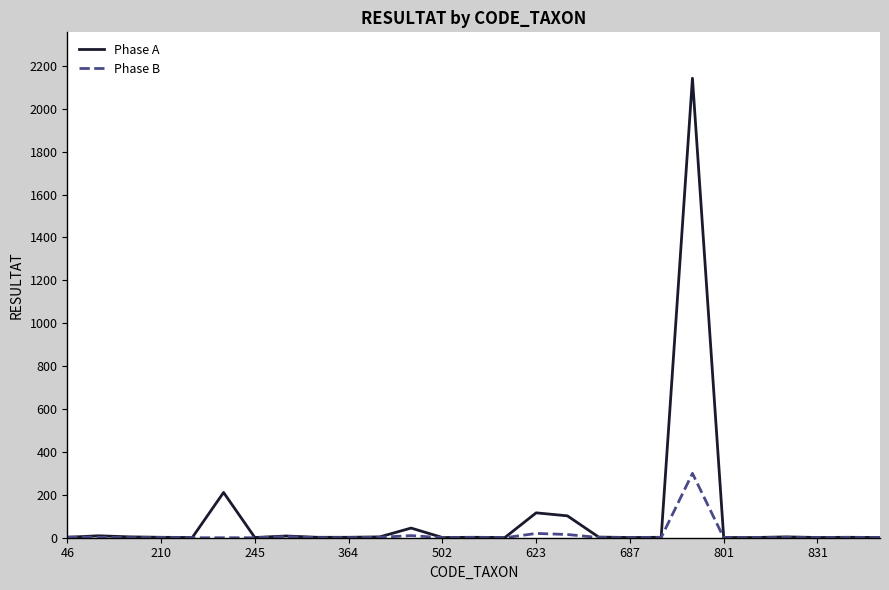

Rank the series by their maximum value, from highest to lowest.

Phase A, Phase B